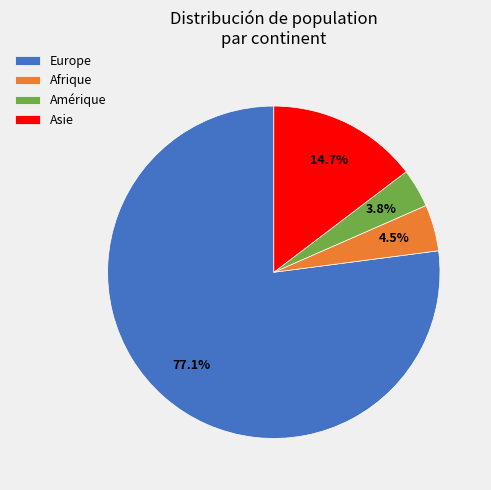

The Amérique slice represents 4% of the pie. True or false?

True